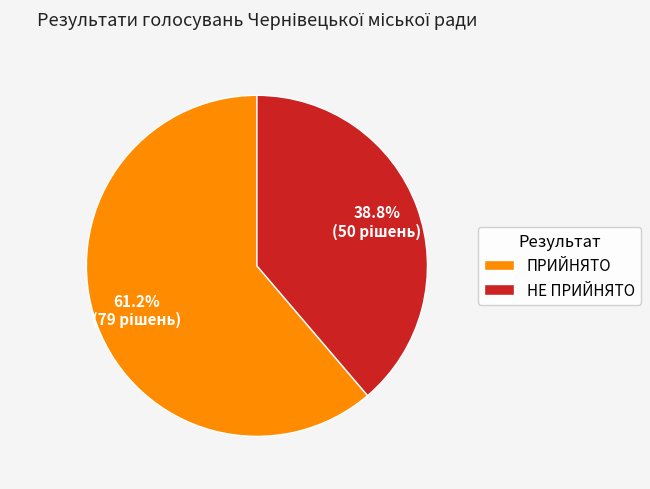

What is the ratio of the value at НЕ ПРИЙНЯТО to the value at ПРИЙНЯТО?

0.6